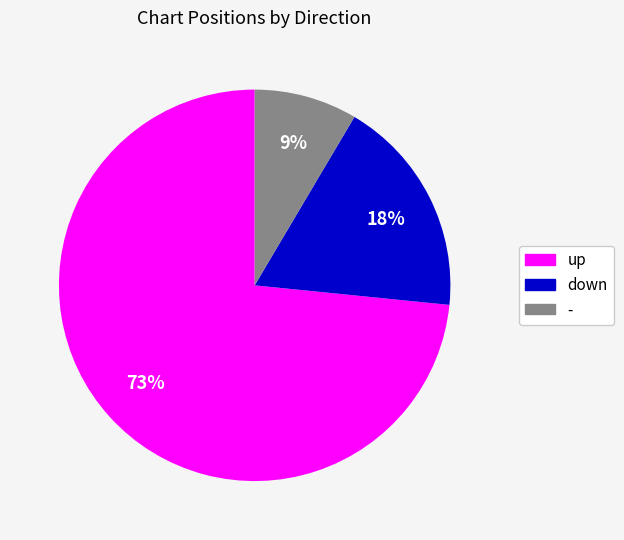

To the nearest percent, what portion does down represent?

18%